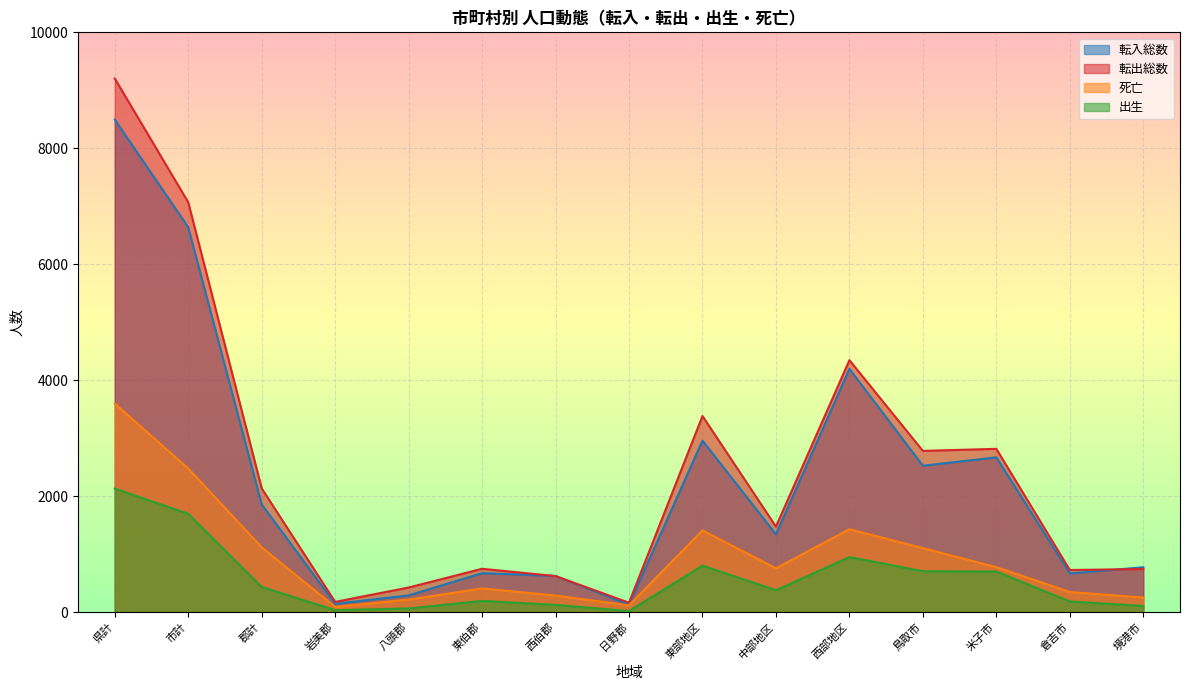

What is the difference between the maximum and second lowest values in the 転入総数 series?

8351